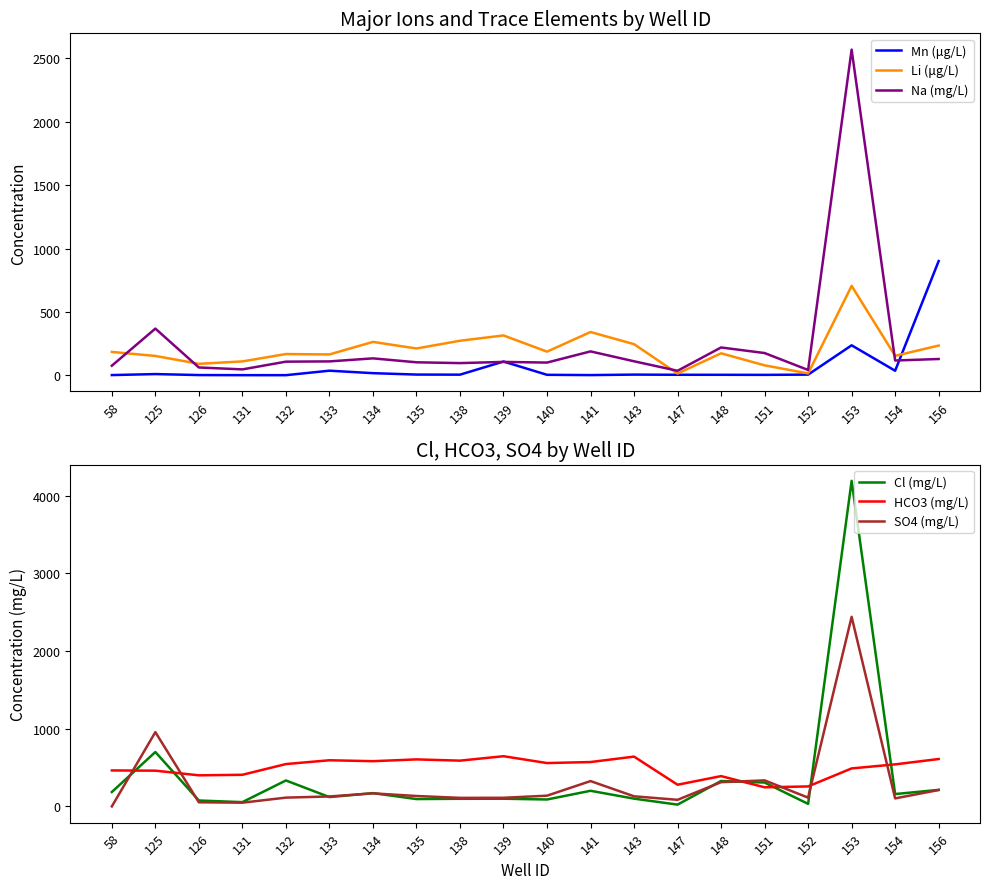

True or false: Mn (μg/L) and Li (μg/L) intersect in this chart.

True